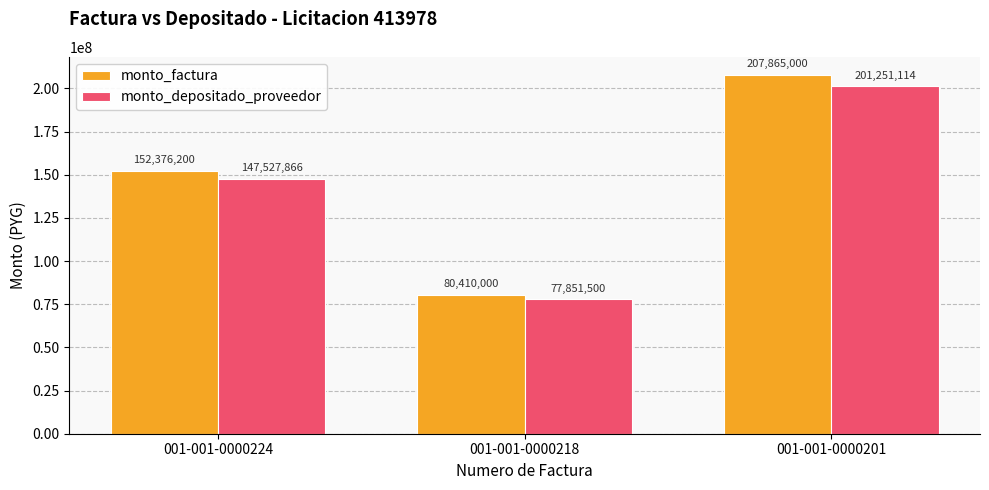

Which category has the highest value in the monto_depositado_proveedor series?

001-001-0000201